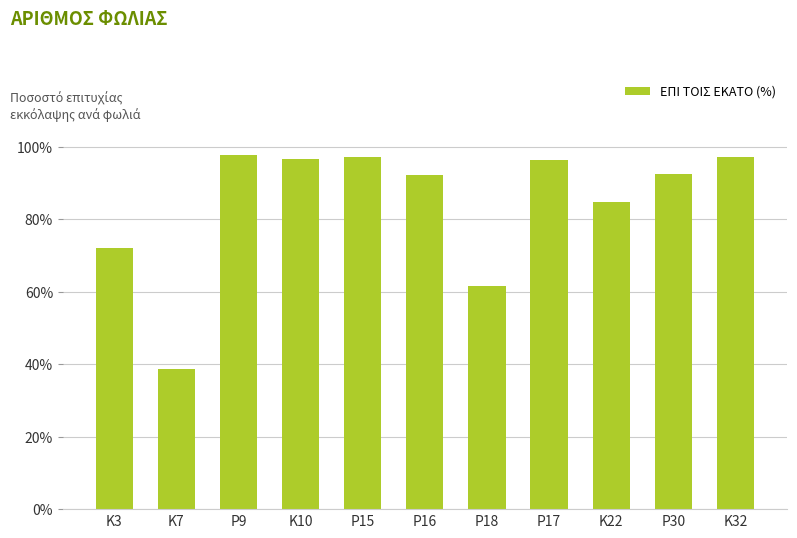

The value at P9 is 97.6. True or false?

True